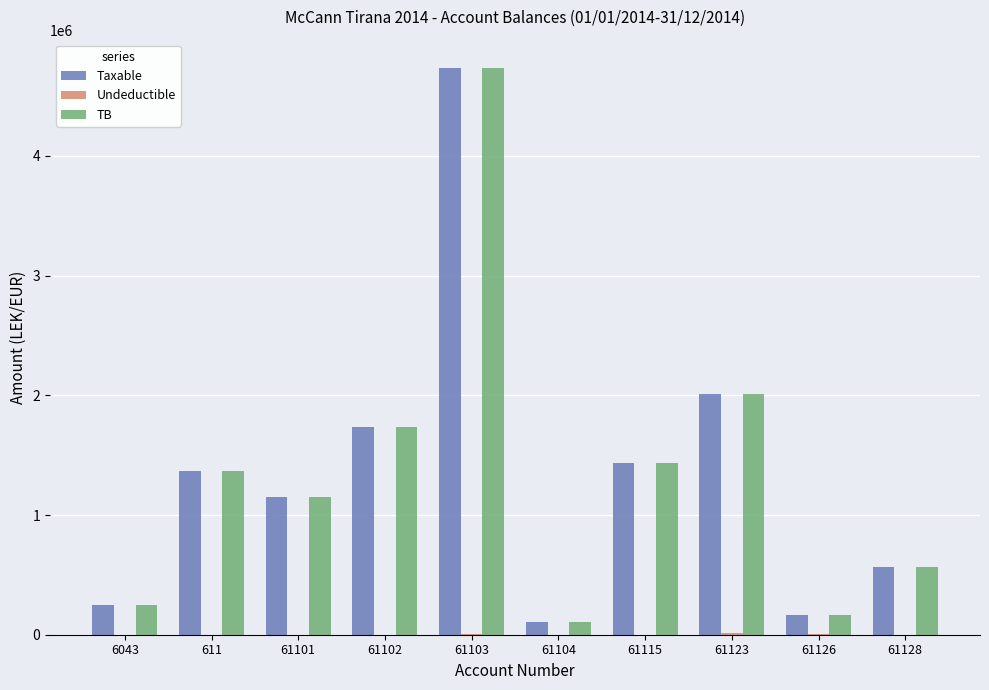

How many groups of bars are there?

10